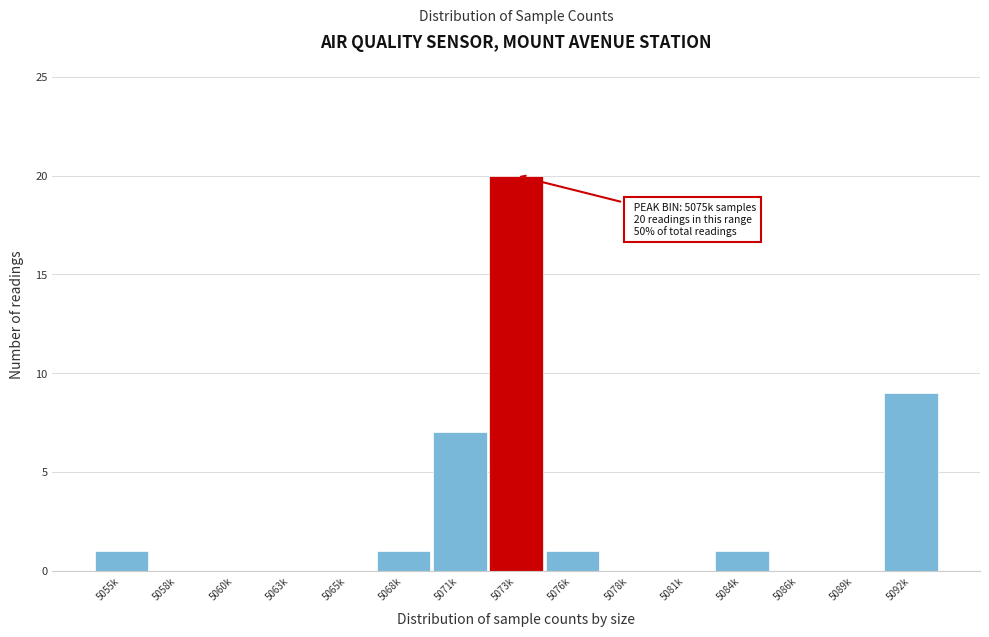

Reading right to left, transcribe all the data shown in this chart.

5092k=9	5089k=0	5086k=0	5084k=1	5081k=0	5078k=0	5076k=1	5073k=20	5071k=7	5068k=1	5065k=0	5063k=0	5060k=0	5058k=0	5055k=1